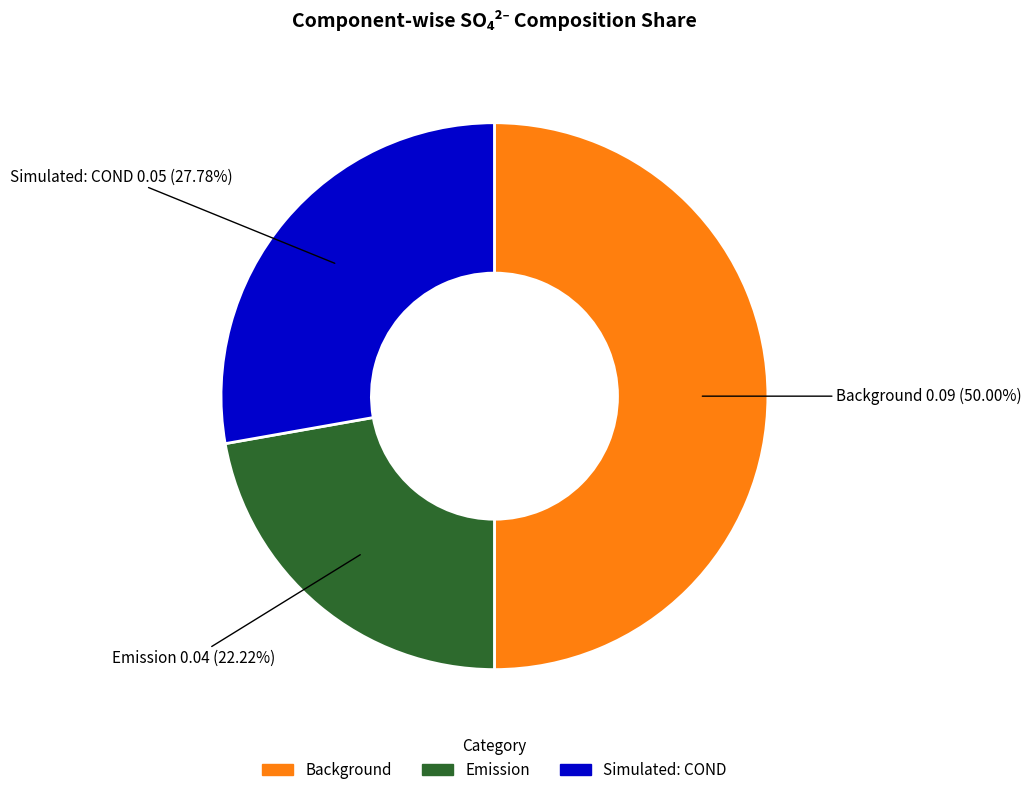

What percentage is the Emission slice, to the nearest percent?

22%